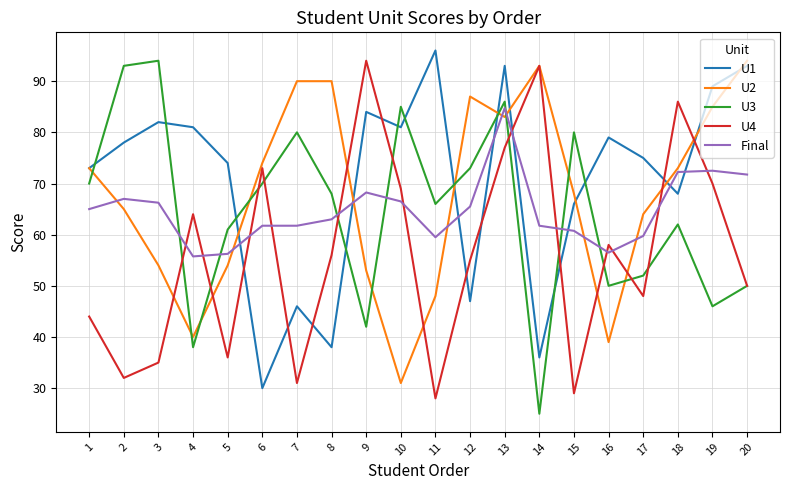

Is it true that U3 equals 50.0 at 16?

True